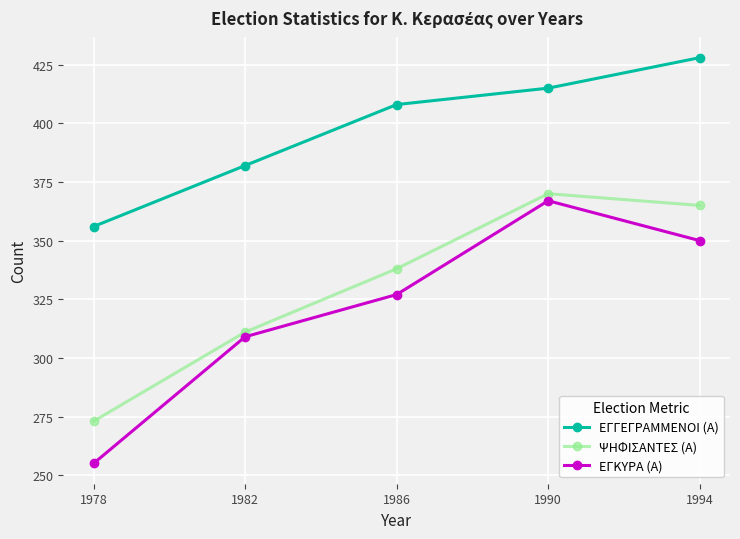

What is the difference between the maximum and minimum values in the ΕΓΚΥΡΑ (Α) series?

112